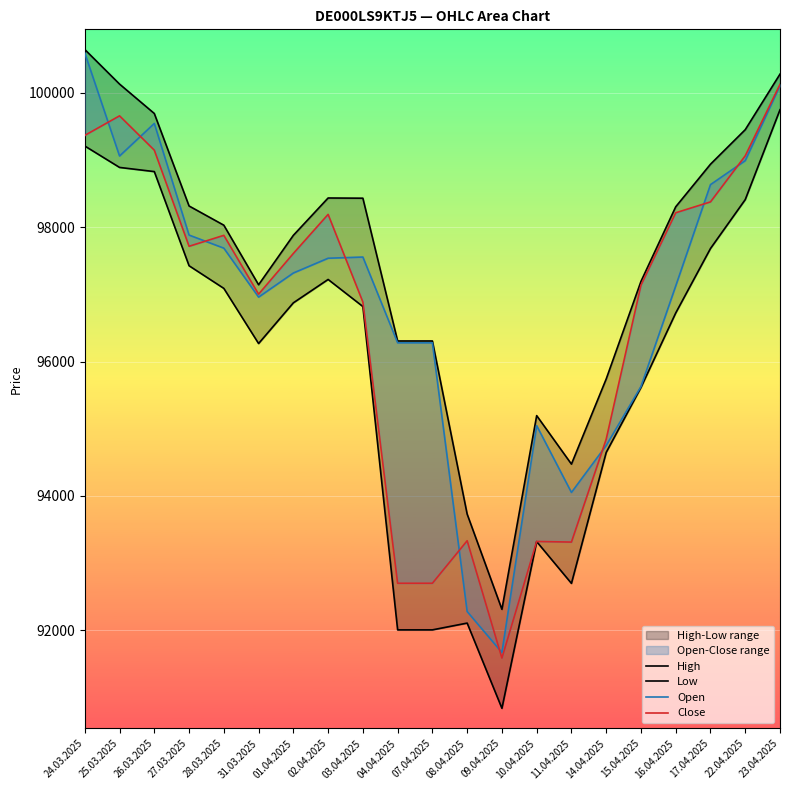

How many data points in High are above 98031?

10